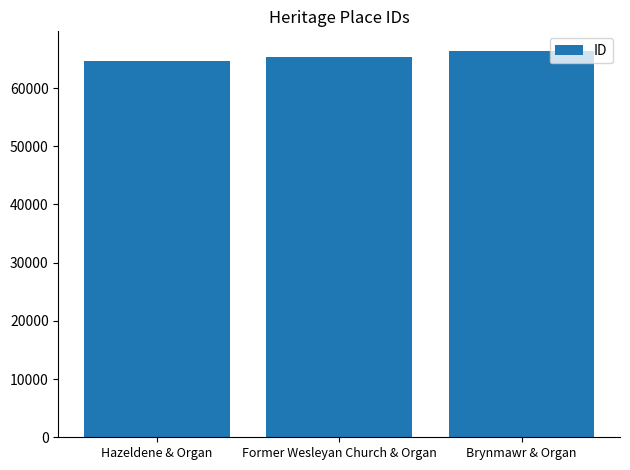

Rank the categories by value from highest to lowest.

Brynmawr & Organ, Former Wesleyan Church & Organ, Hazeldene & Organ